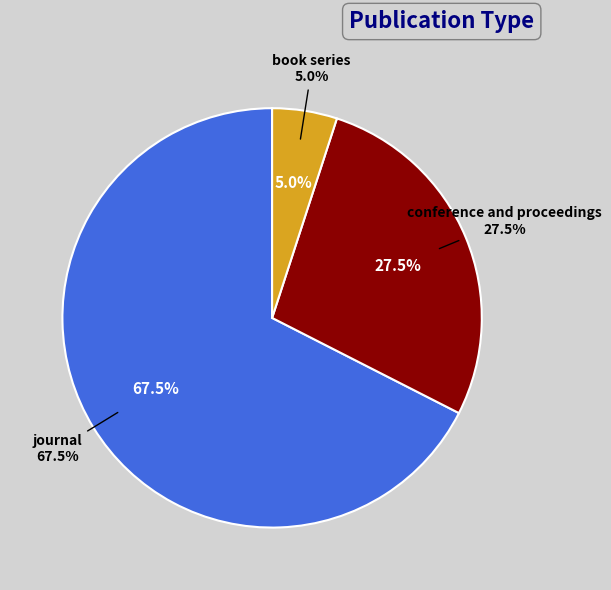

What is the ratio of the value at book series to the value at conference and proceedings?

0.2